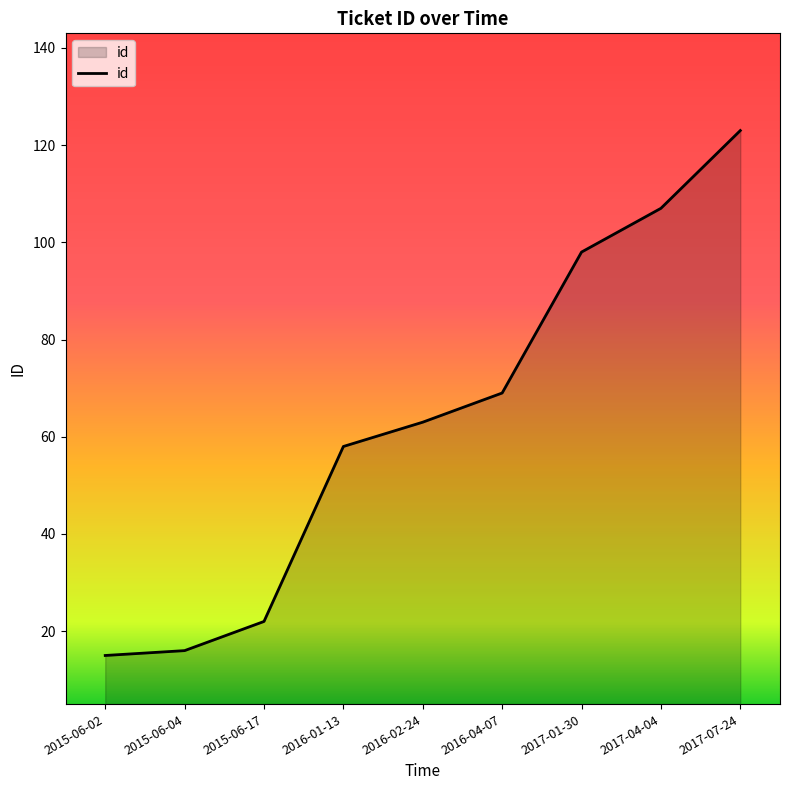

True or false: the data has more than 2 interior local peaks.

False